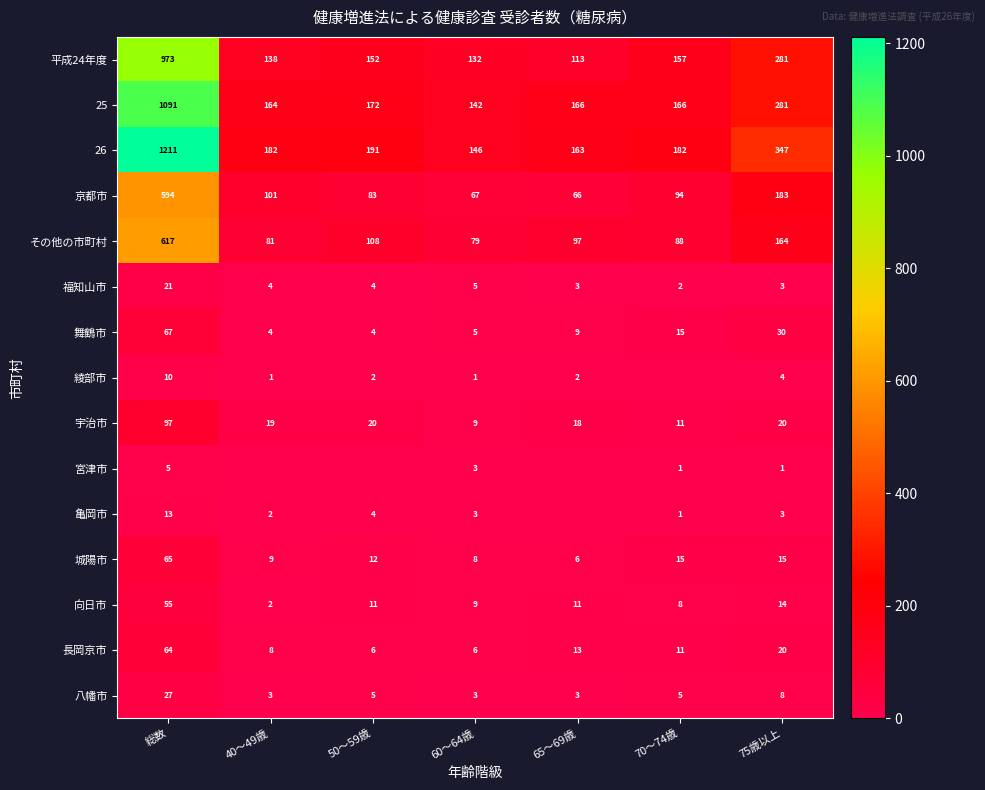

What is the difference between the highest and lowest values at 総数?

1206